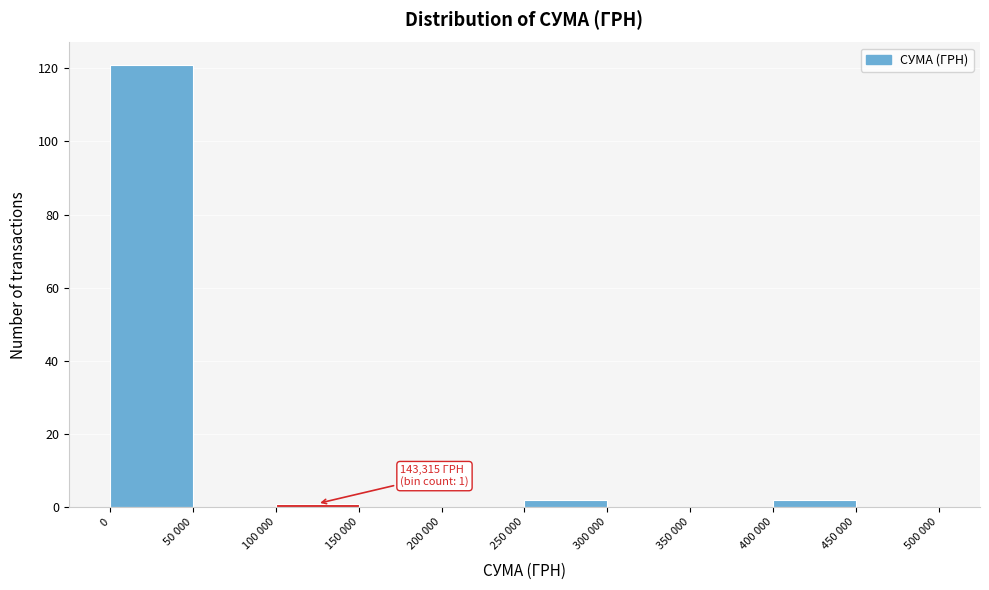

Reading right to left, transcribe all the data shown in this chart.

450 000=0	400 000=2	350 000=0	300 000=0	250 000=2	200 000=0	150 000=0	100 000=1	50 000=0	0=121